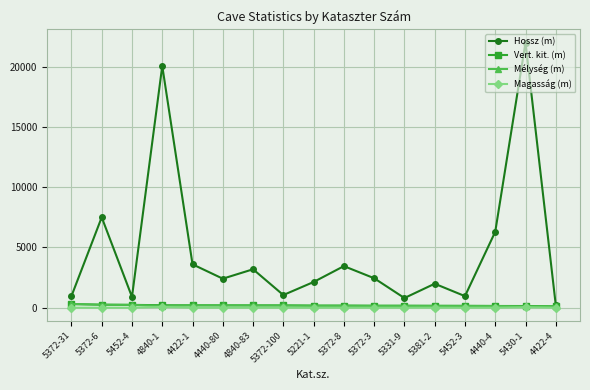

What position from the left is 5221-1?

9